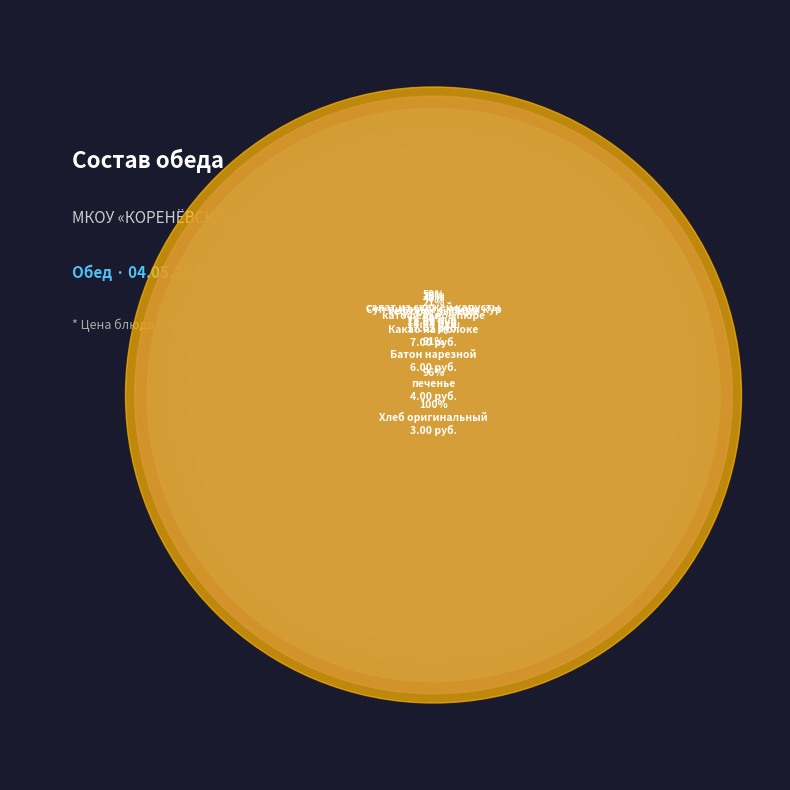

What percentage do Хлеб оригинальный and Батон нарезной together represent?

11.2%